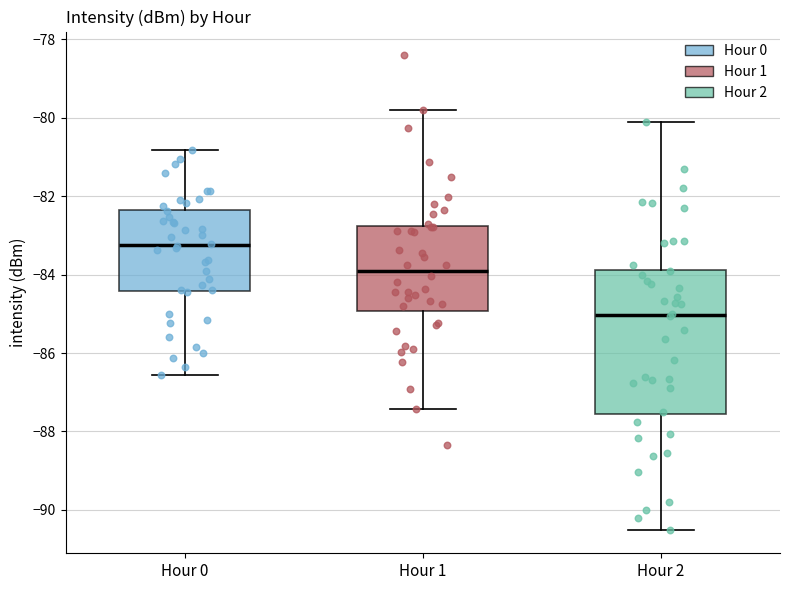

Which box's median line is the highest?

Hour 0